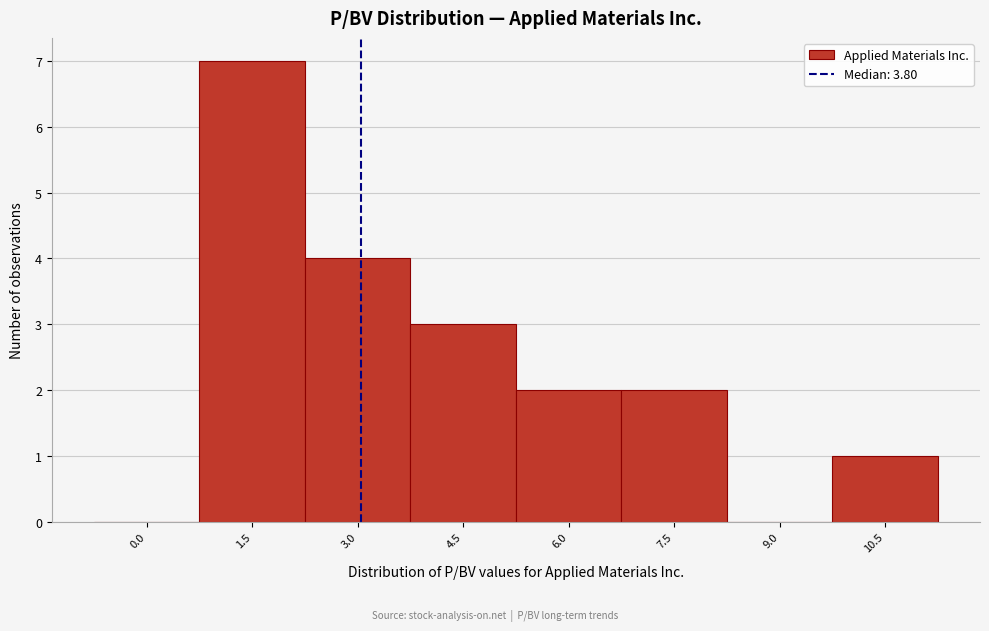

Reading left to right, transcribe all the data shown in this chart.

0.0=0	1.5=7	3.0=4	4.5=3	6.0=2	7.5=2	9.0=0	10.5=1